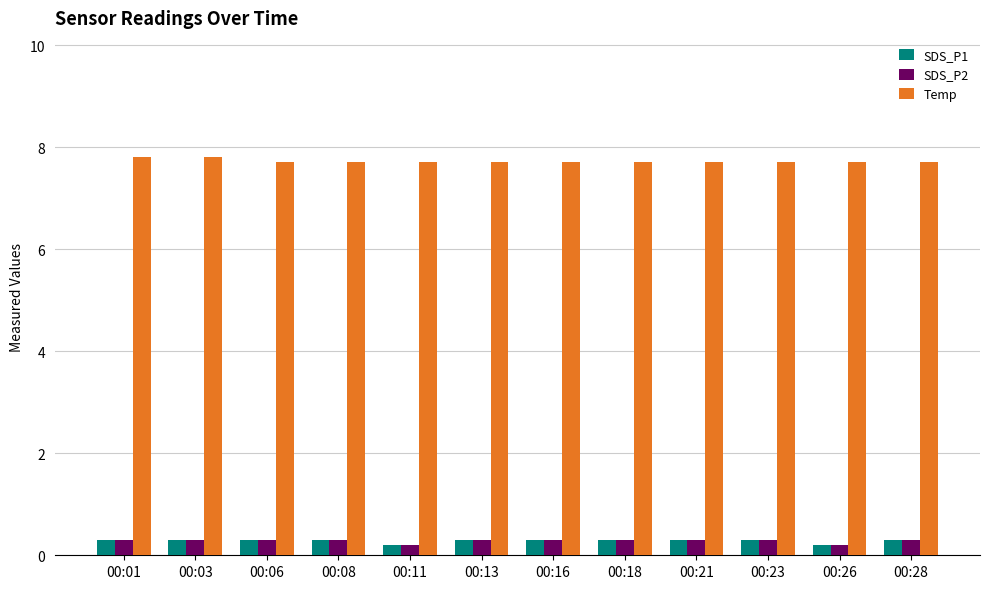

Are the bars grouped side by side (vs. stacked)?

Yes